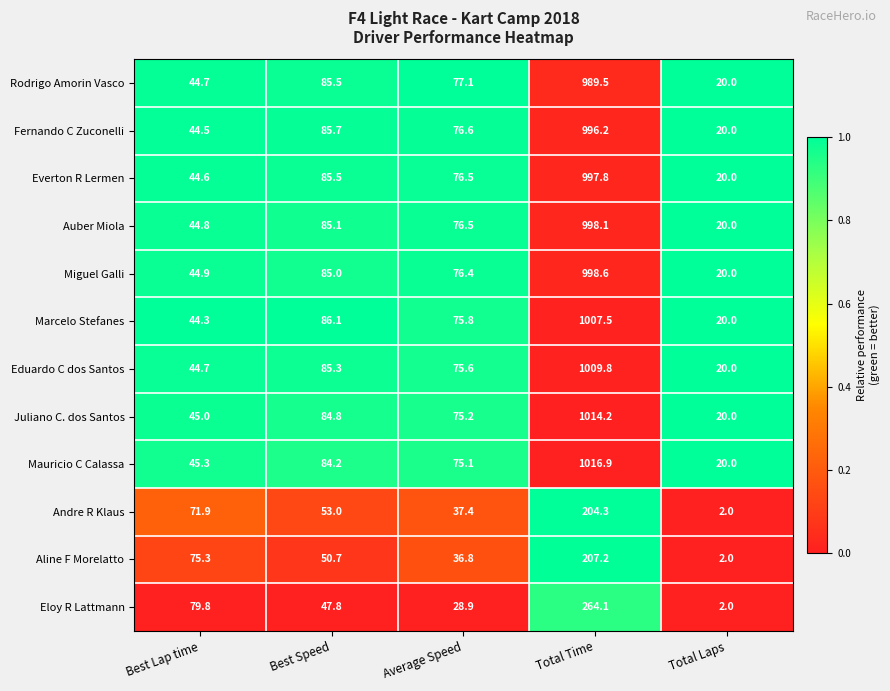

Which series has the largest total across all categories?

Mauricio C Calassa